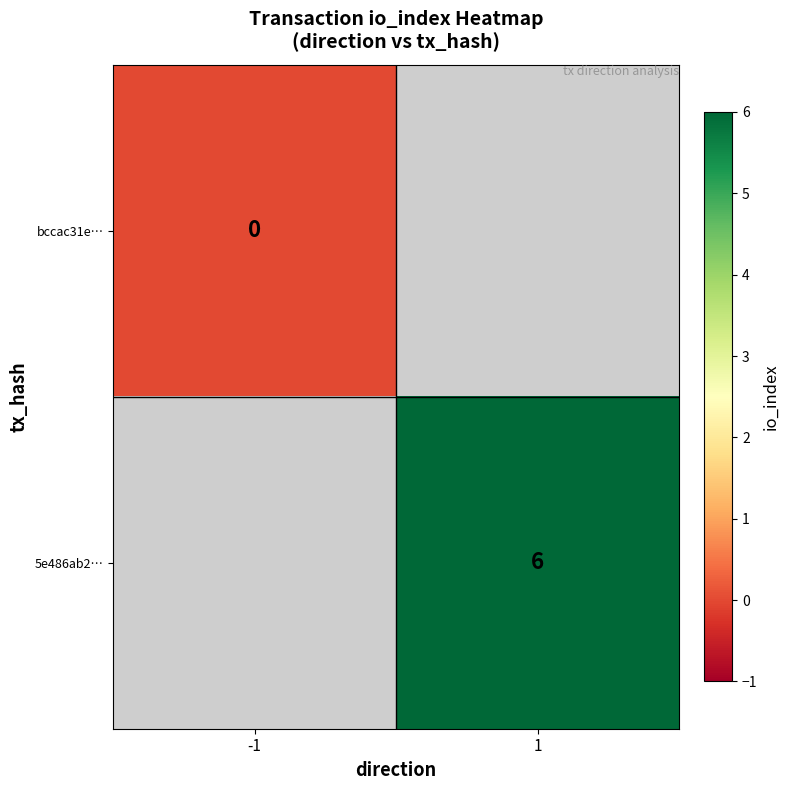

How many categories are shown in the chart?

2